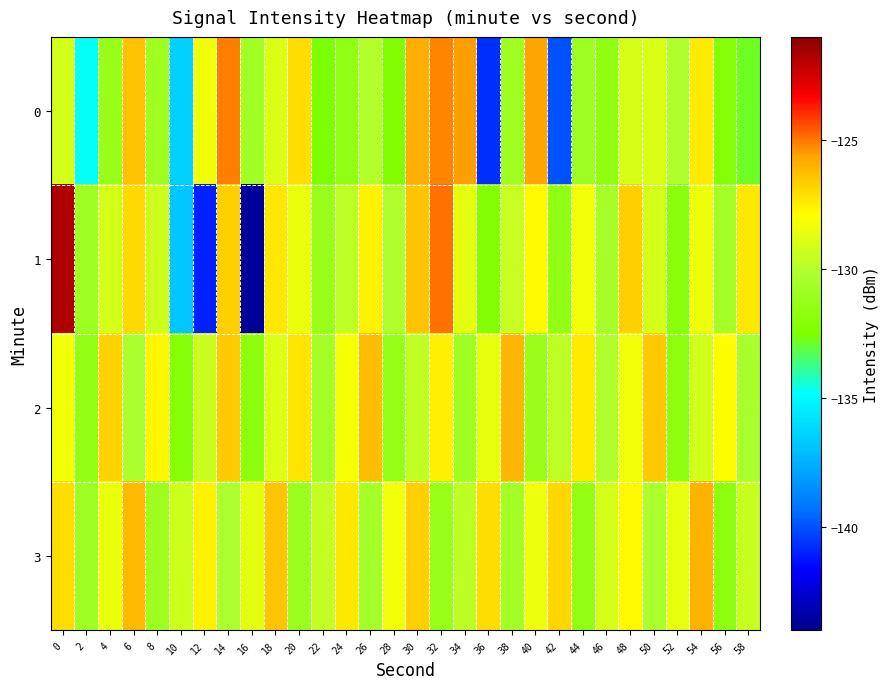

How many categories are shown in the chart?

30